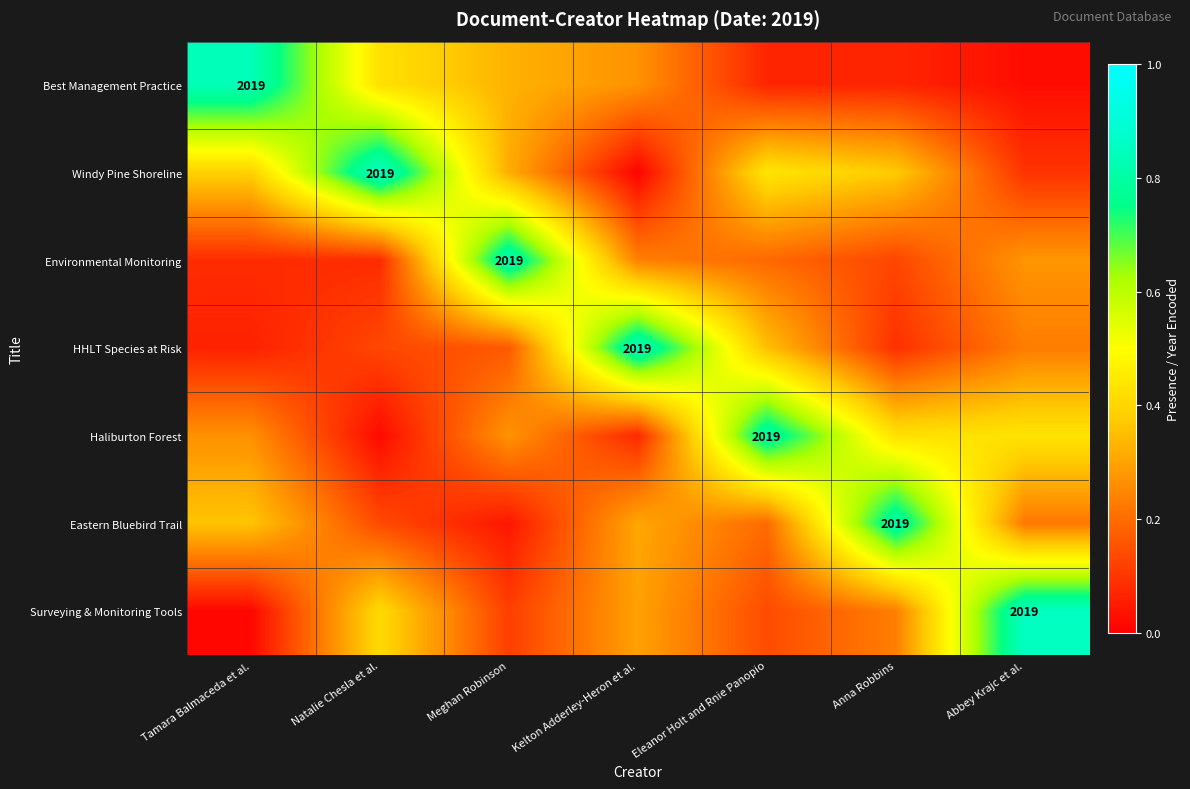

What is the maximum value for HHLT Species at Risk?

0.8